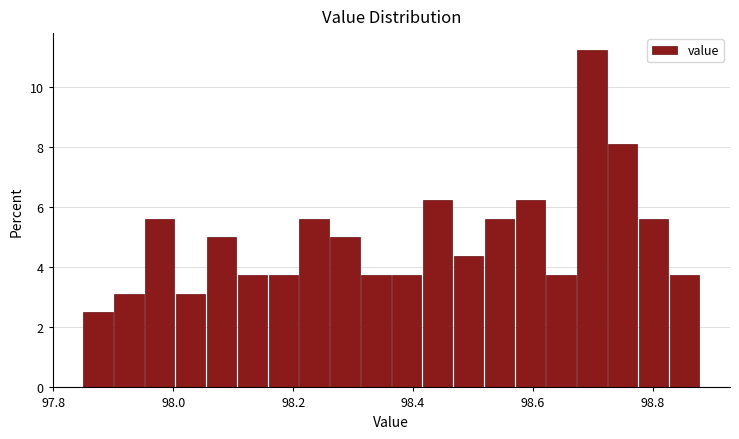

Around what value on the x-axis is the tallest bar? Give the approximate position of its centre, as read against the axis.

98.70